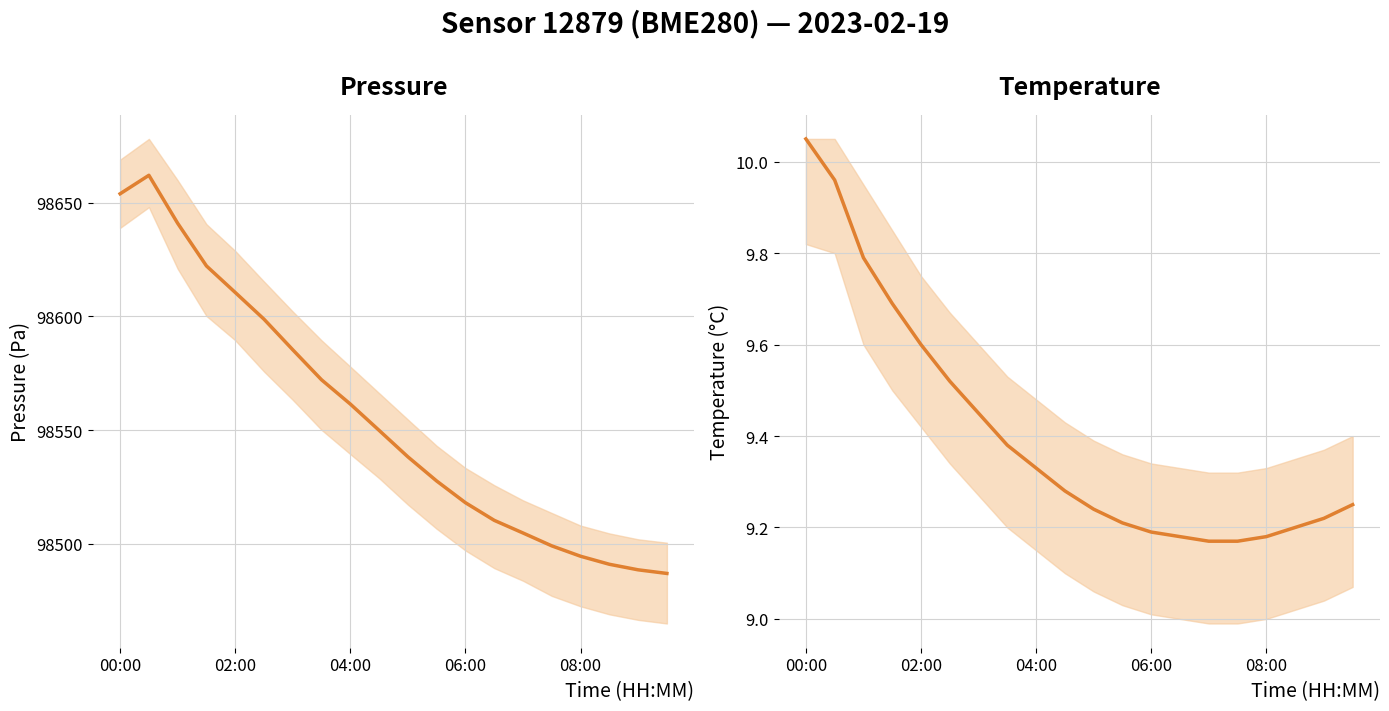

What is the sum of all pressure values?

1971116.3